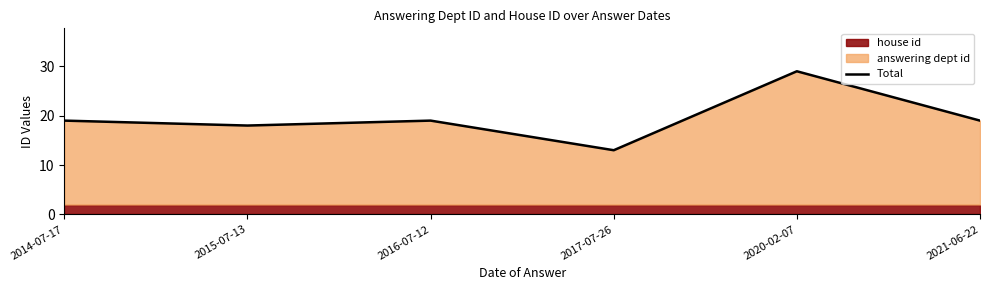

What is the average value?

20